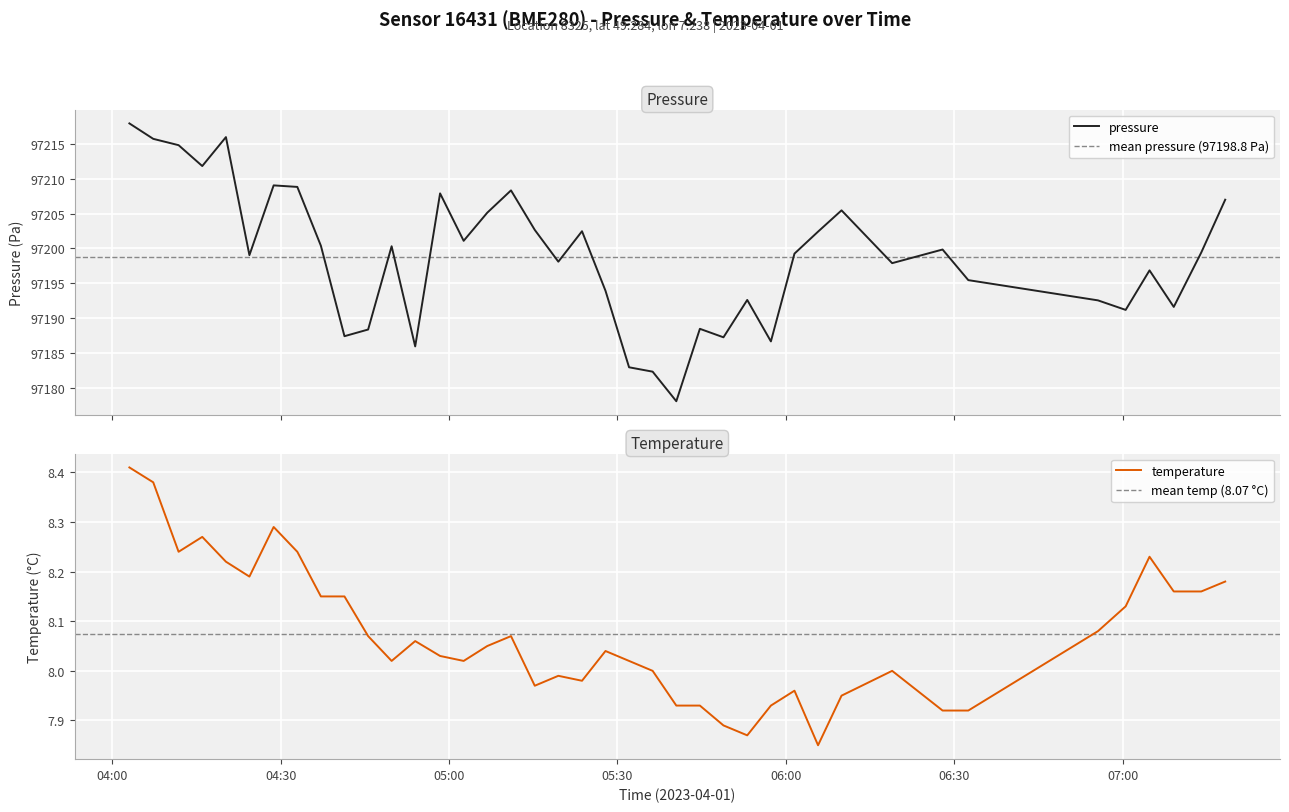

True or false: pressure and temperature intersect in this chart.

False